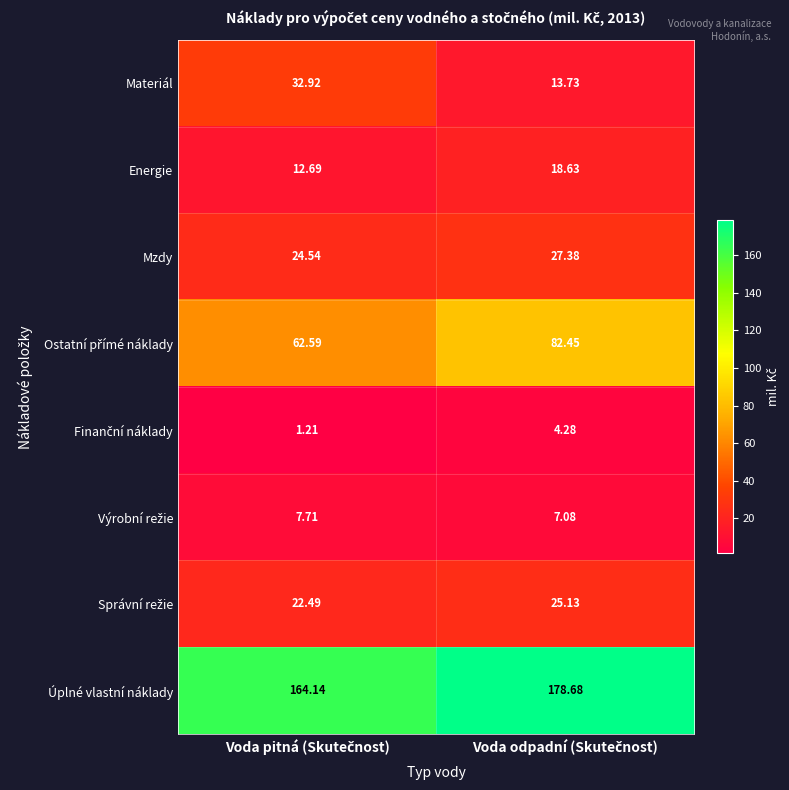

Which series has the largest total across all categories?

Úplné vlastní náklady